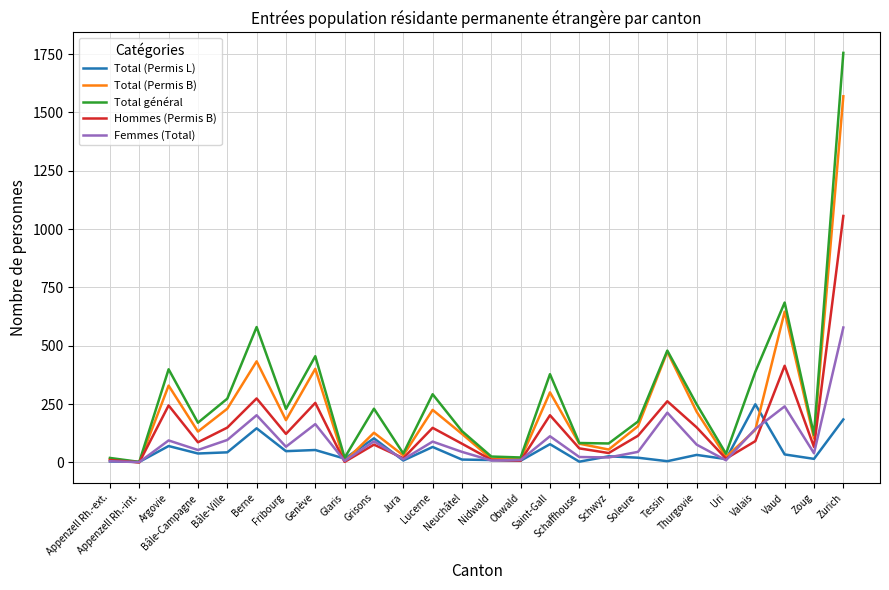

List the series in order of their peak value, highest first.

Total général, Total (Permis B), Hommes (Permis B), Femmes (Total), Total (Permis L)